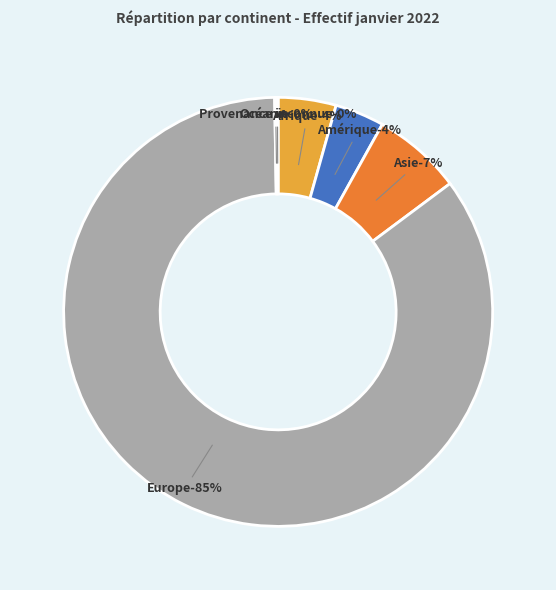

How many slices are in this pie chart?

6